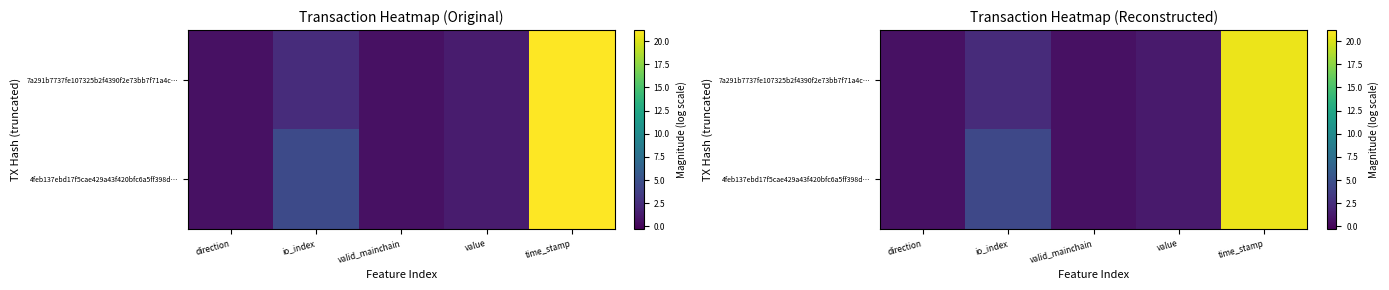

Which series has the widest spread of values?

4feb137ebd17f5cae429a43f420bfc6a5ff398d…